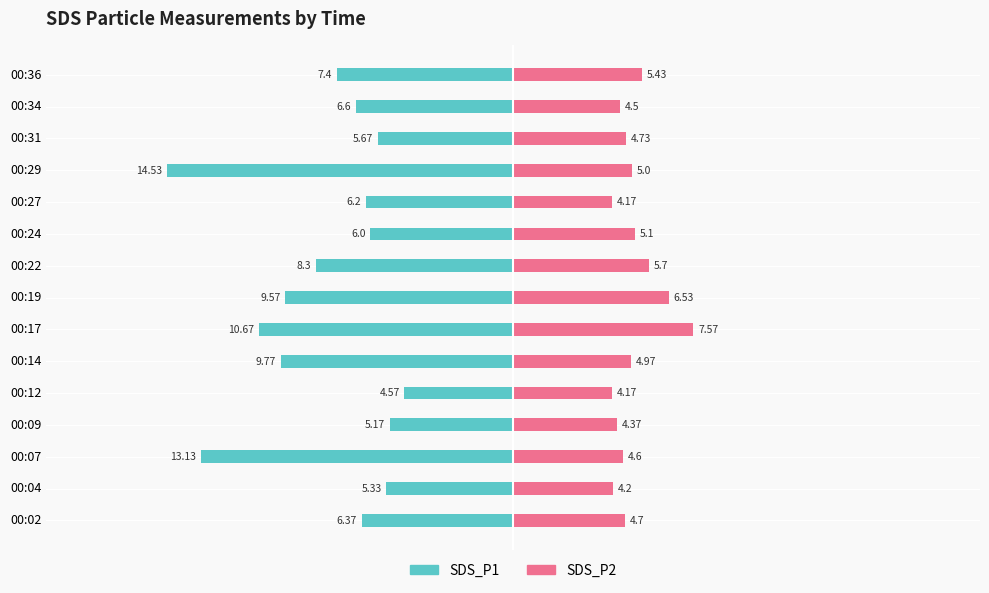

What is the label of the 10th bar from the right?

5